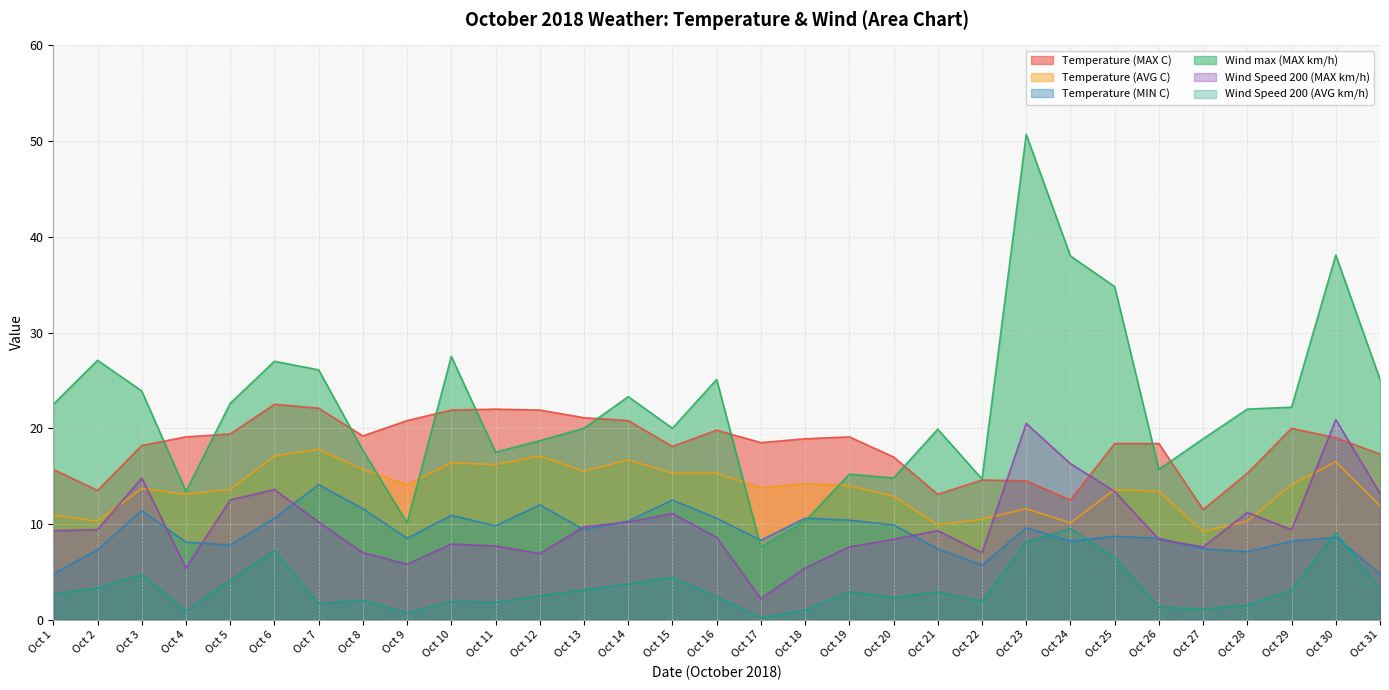

What is the difference between the maximum and minimum values in the Temperature (MAX C) series?

11.0